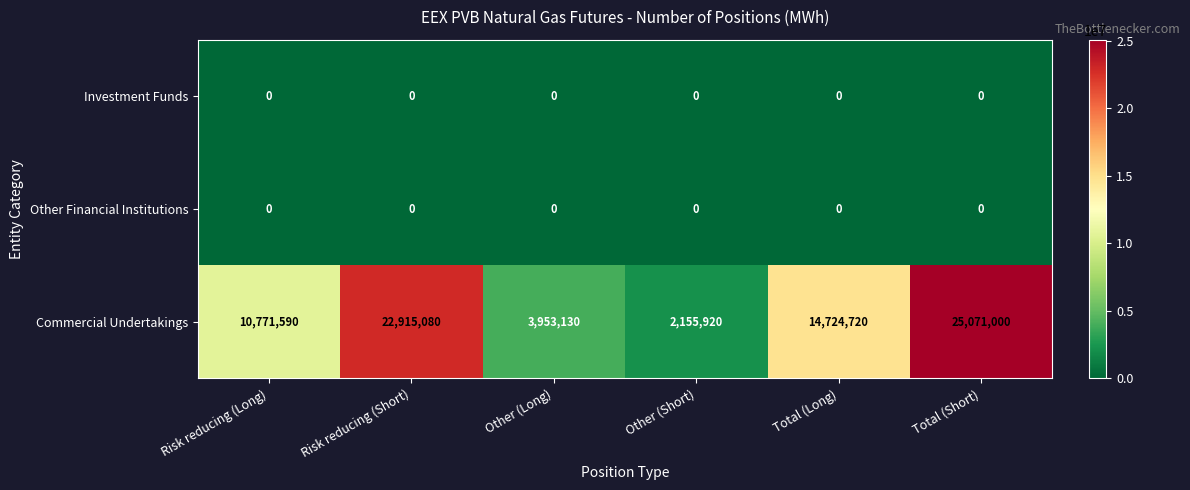

Which series has the largest total across all categories?

Commercial Undertakings